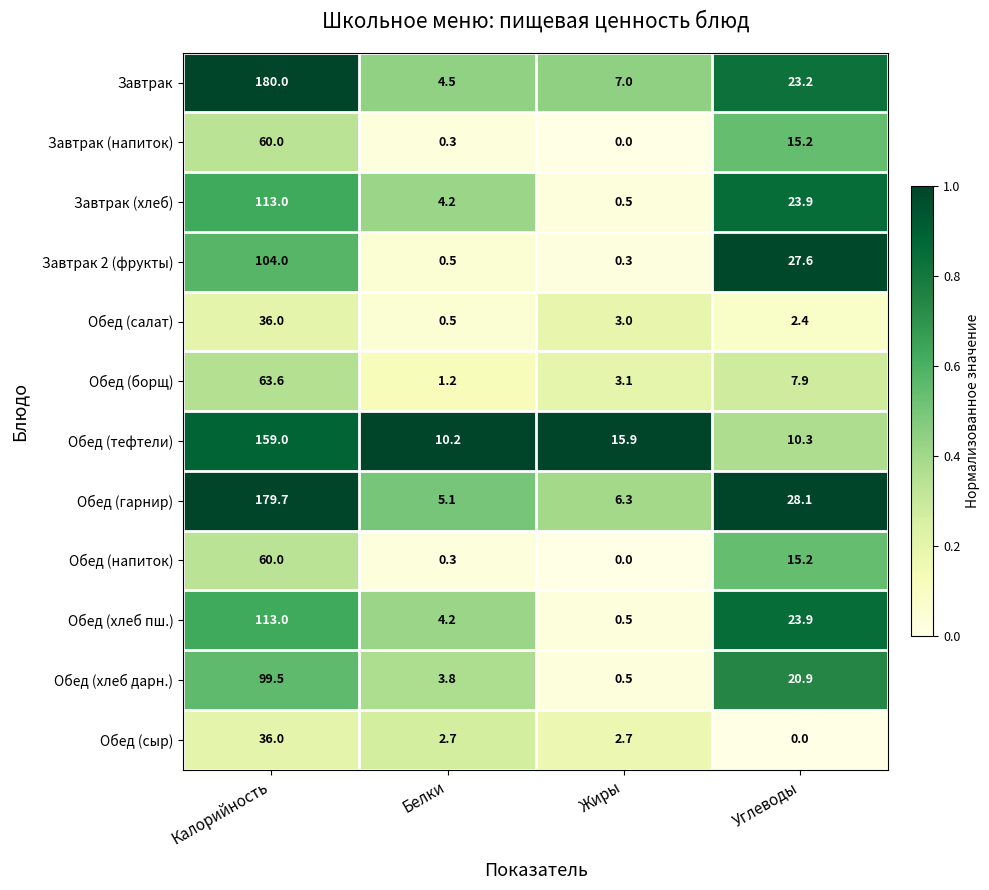

Rank the categories by Завтрак (напиток) value from highest to lowest.

Калорийность, Углеводы, Белки, Жиры